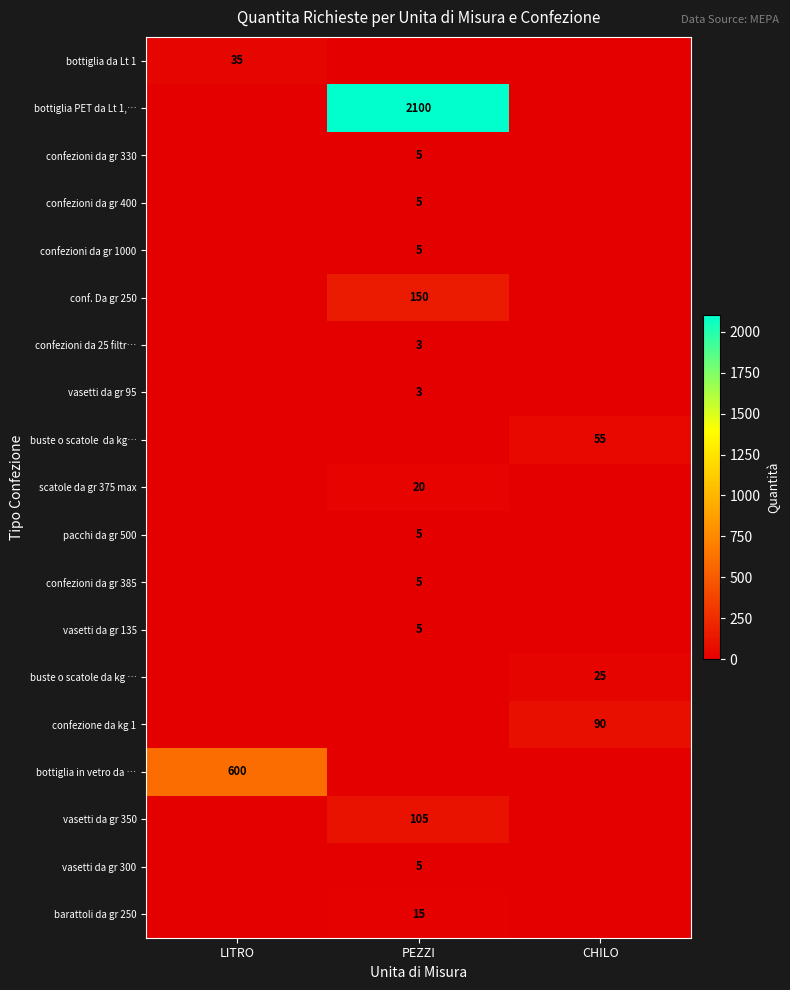

Is it true that confezioni da gr 330 equals 8 at PEZZI?

False